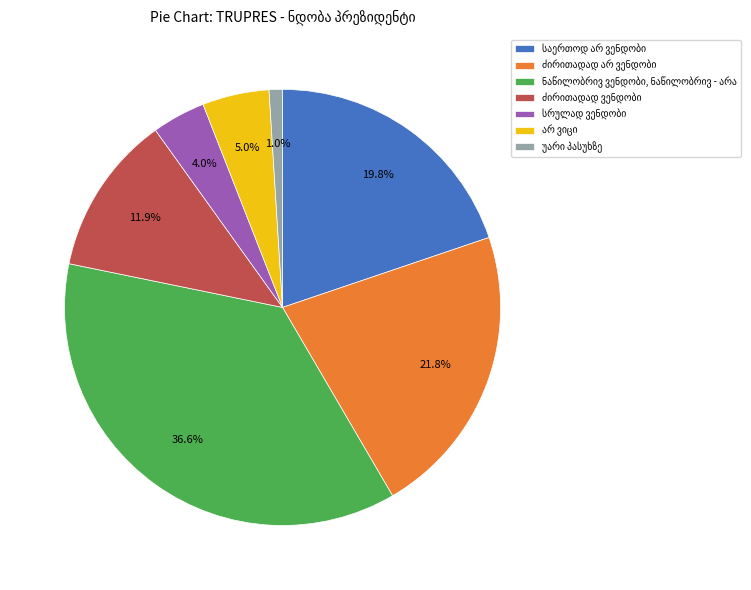

Does any single category account for the majority?

No